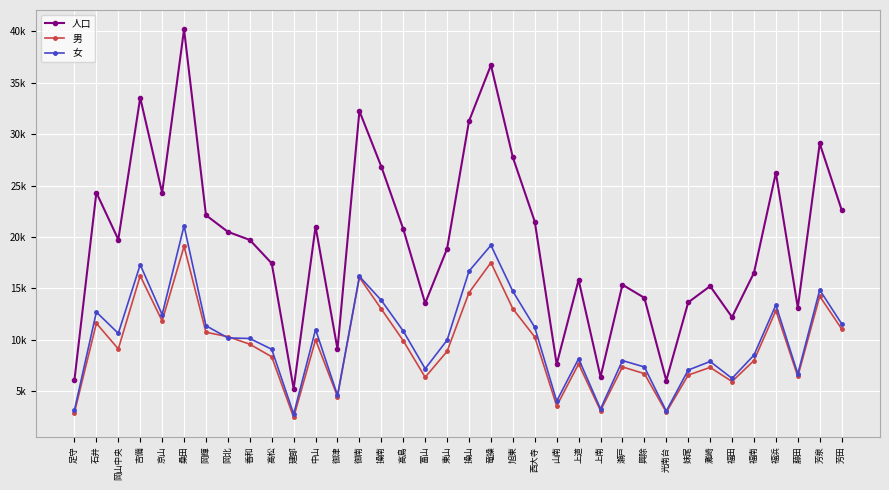

List the labels in order of 女 value, smallest first.

建部, 光南台, 足守, 上南, 山南, 御津, 福田, 藤田, 妹尾, 富山, 興除, 灘崎, 瀬戸, 上道, 福南, 高松, 東山, 香和, 岡北, 岡山中央, 高島, 中山, 西大寺, 岡輝, 芳田, 京山, 石井, 福浜, 操南, 旭東, 芳泉, 御南, 操山, 吉備, 竜操, 桑田